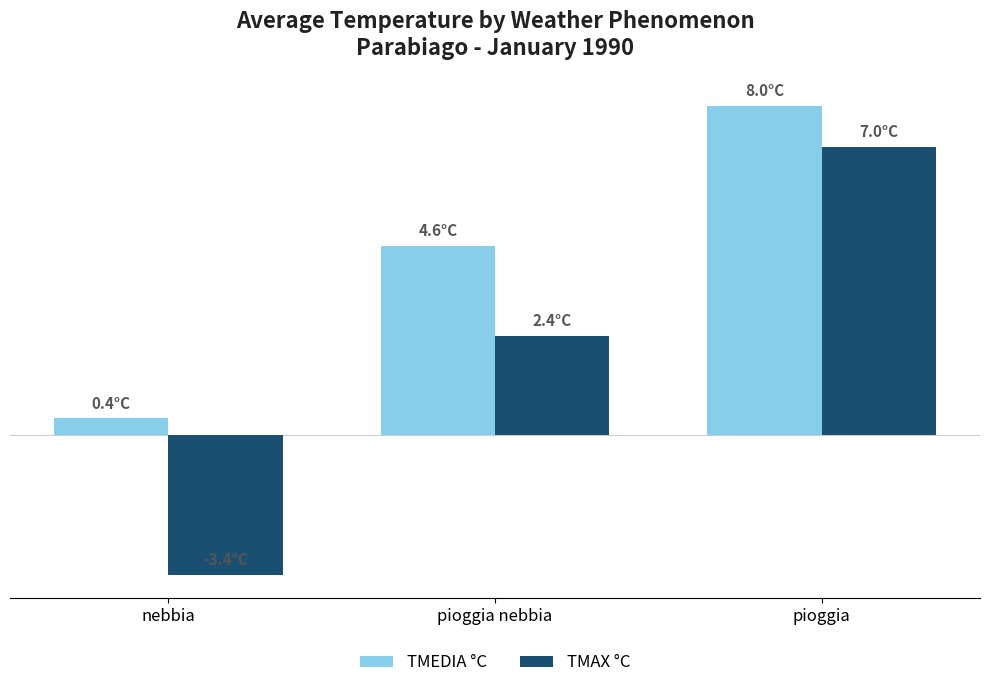

What is the total value across all series at nebbia?

-3.0